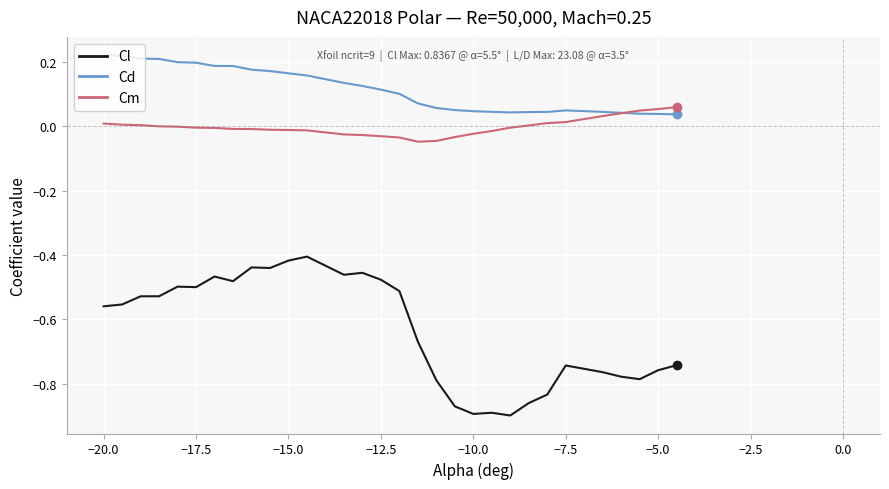

True or false: Cm and Cl cross at least once.

False